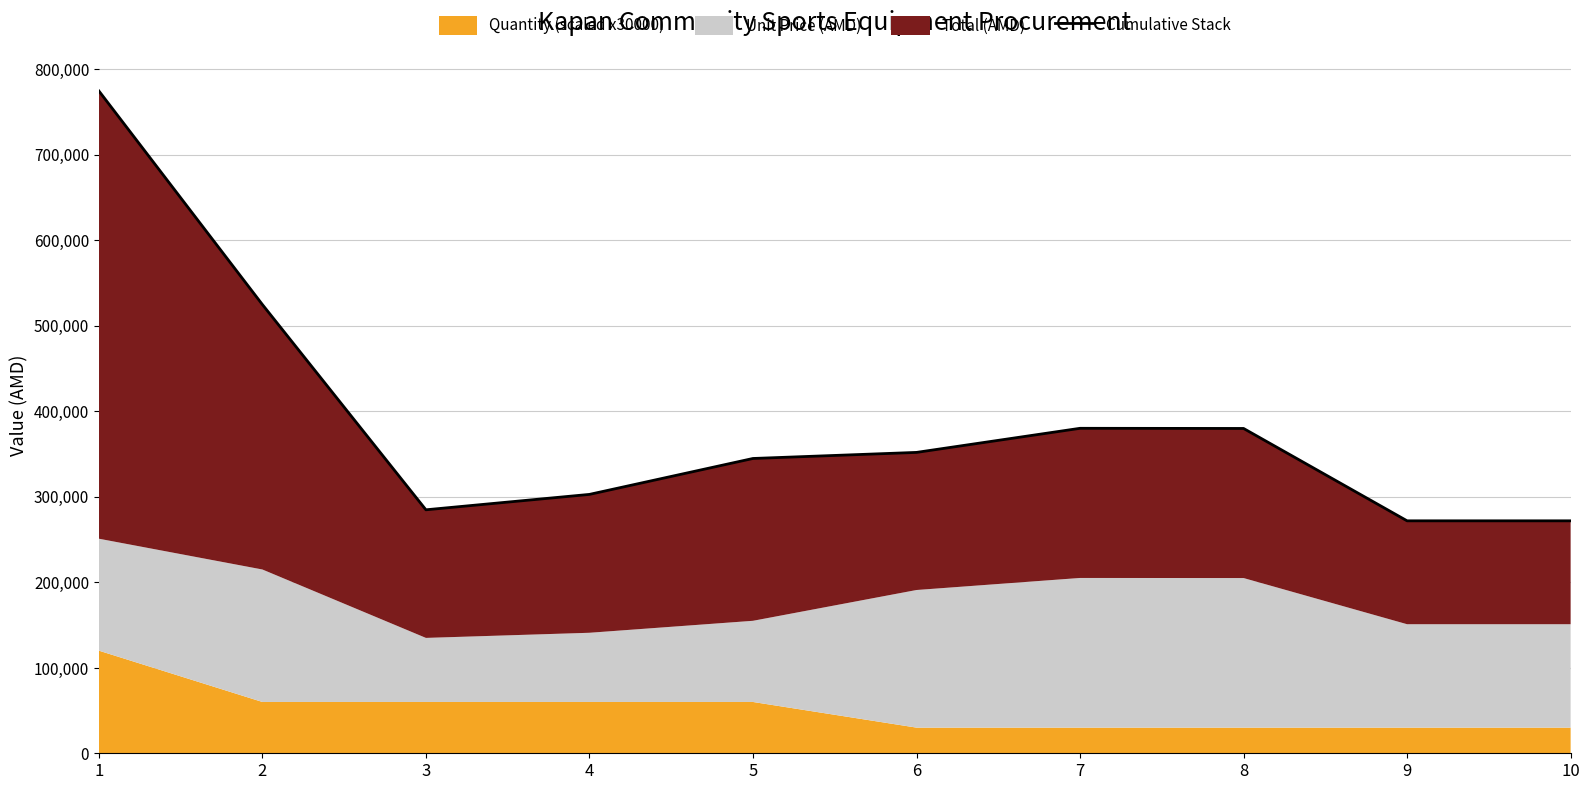

Where is the data nearest to the value 523150?

2